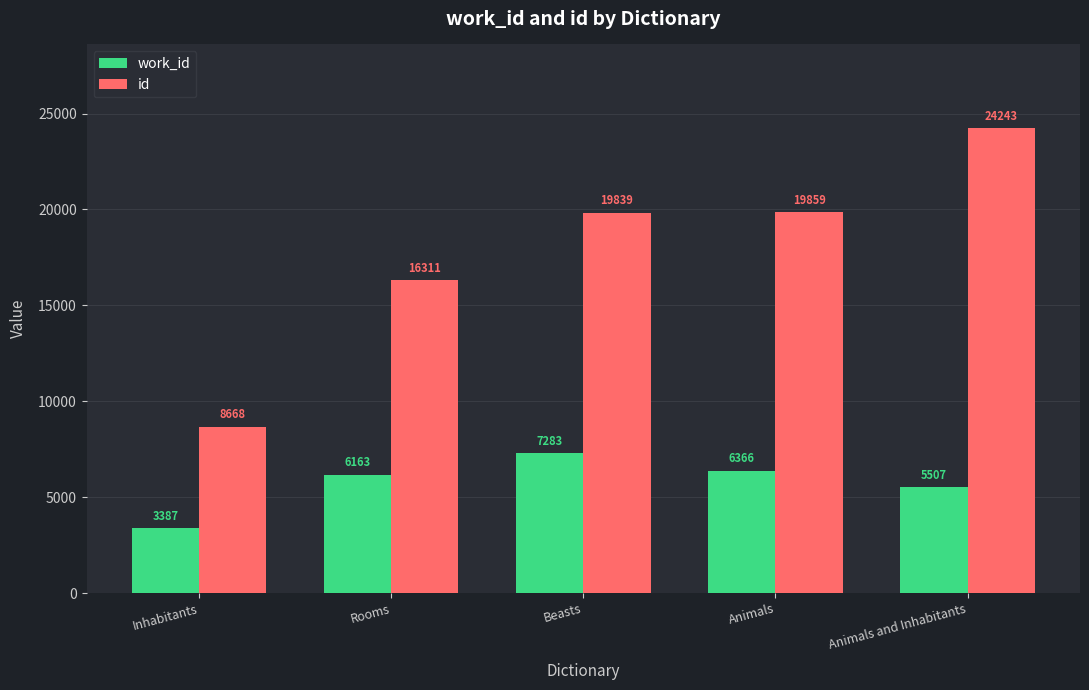

What is the label of the 3rd bar from the right?

Beasts